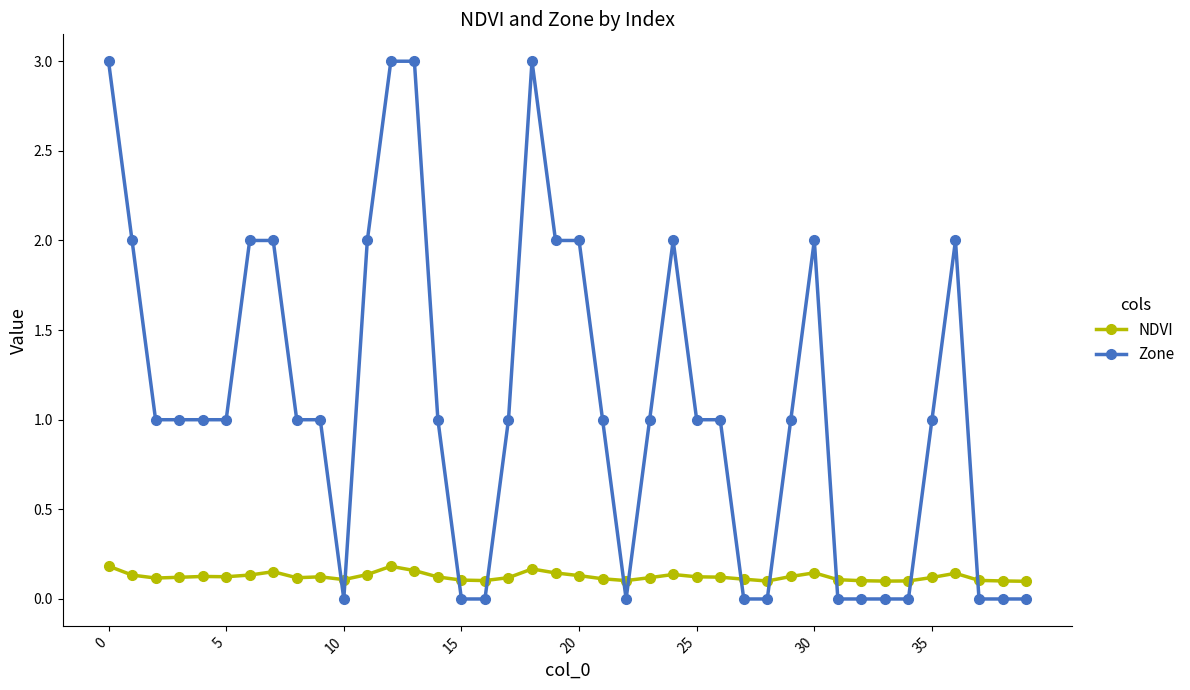

After their last crossing, which series has the higher values: NDVI or Zone?

NDVI